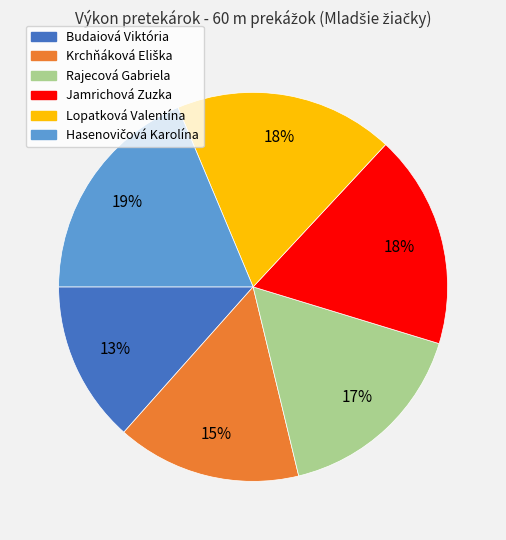

How many segments does this pie chart have?

6